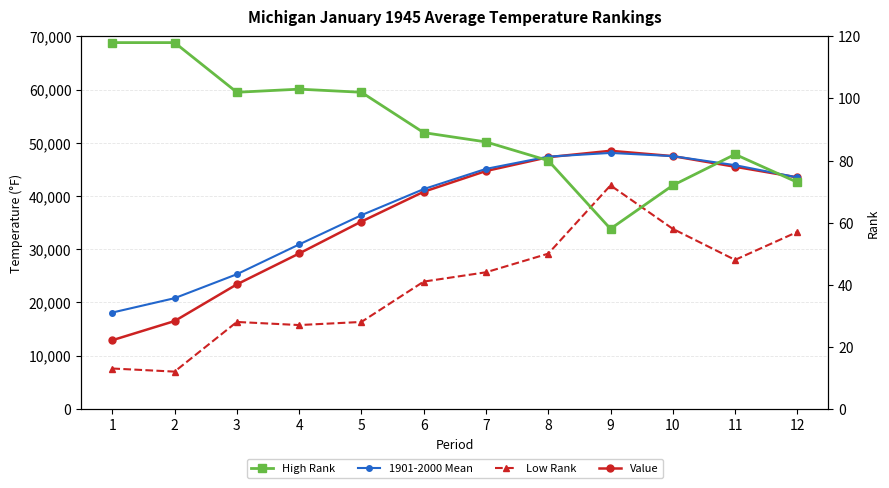

What is the value of the High Rank point at the 4th from the left?

103